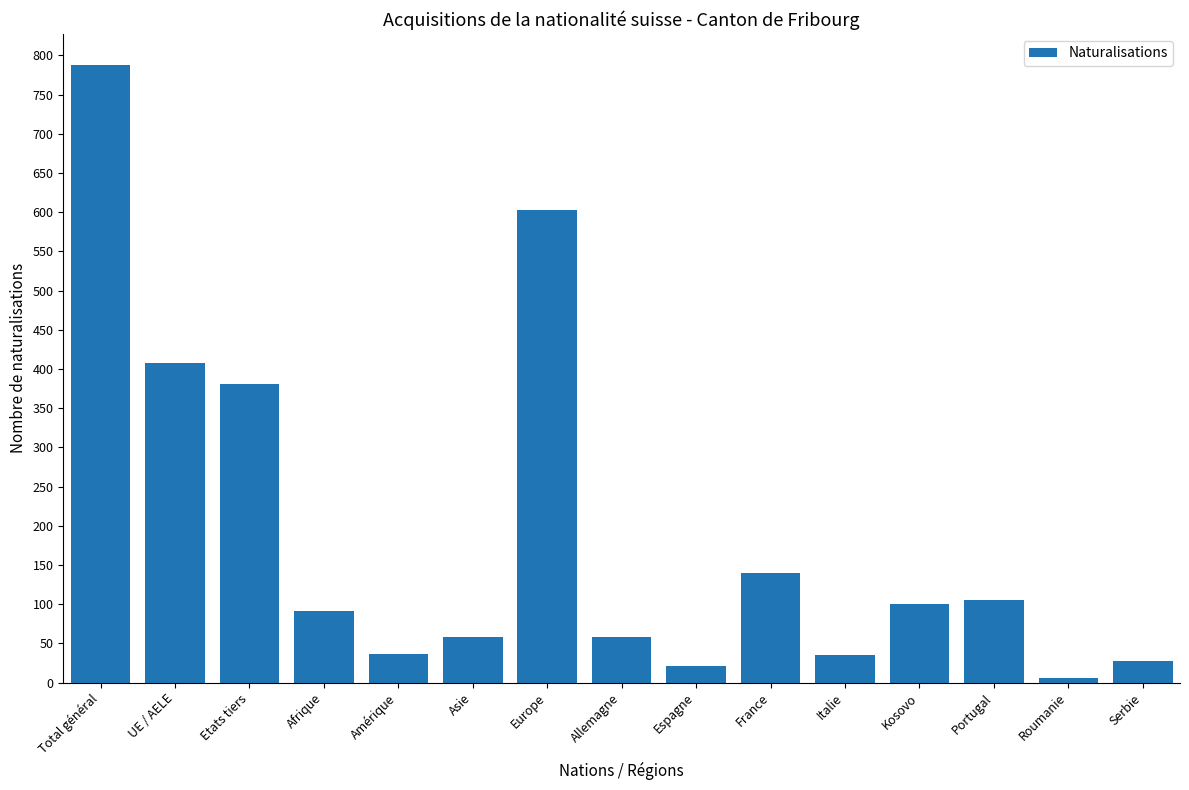

What position from the left is Asie?

6